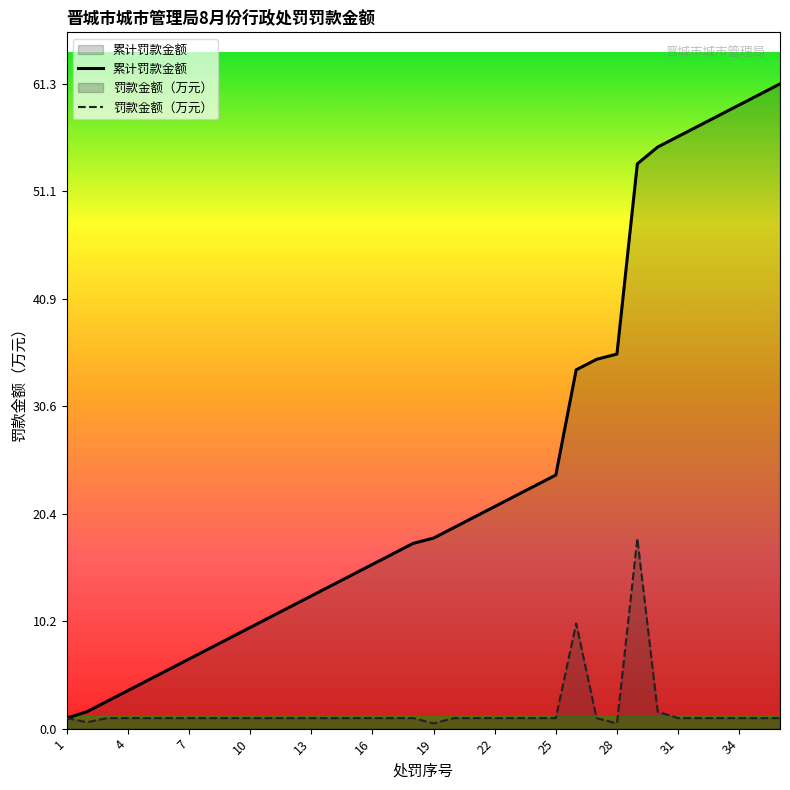

Does the chart display data point markers on the line(s)?

No